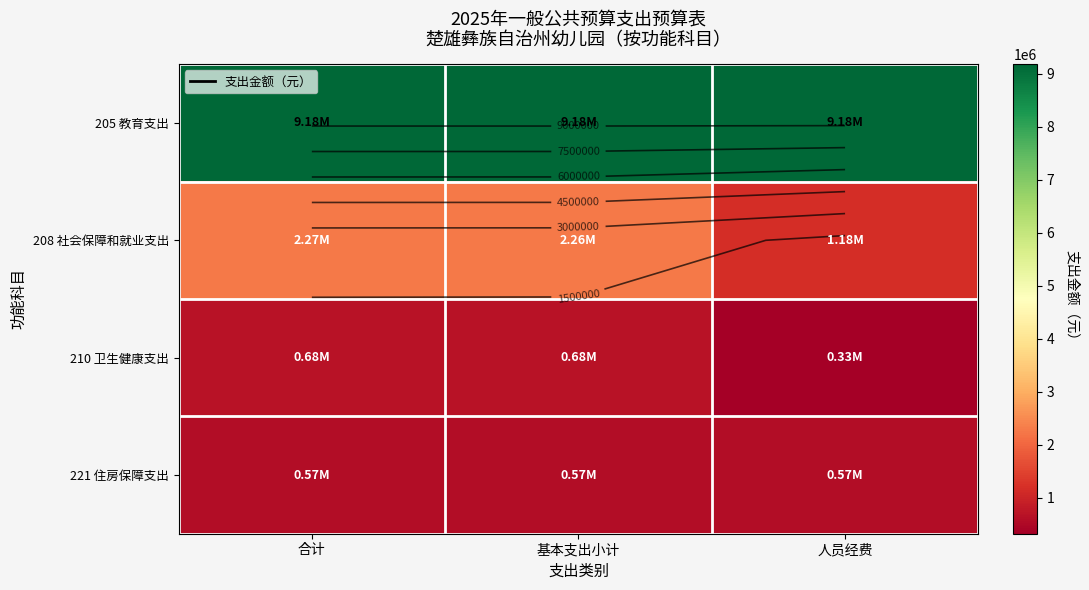

What is the sum of the 205 教育支出 values at 人员经费 and 合计?

18367266.4